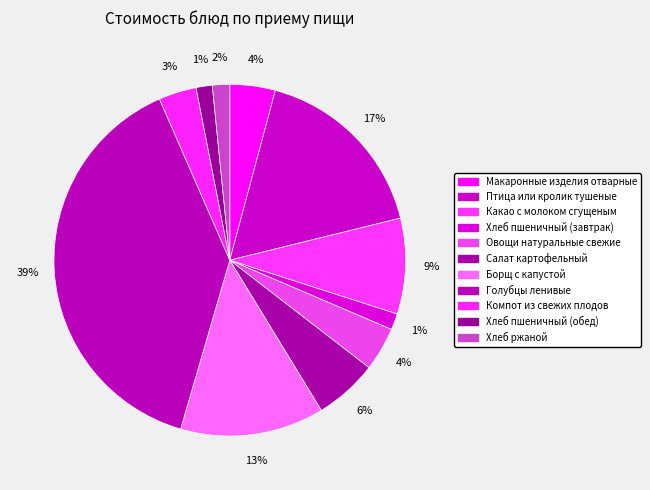

Is it true that Хлеб пшеничный (обед) is 1% of the pie?

True